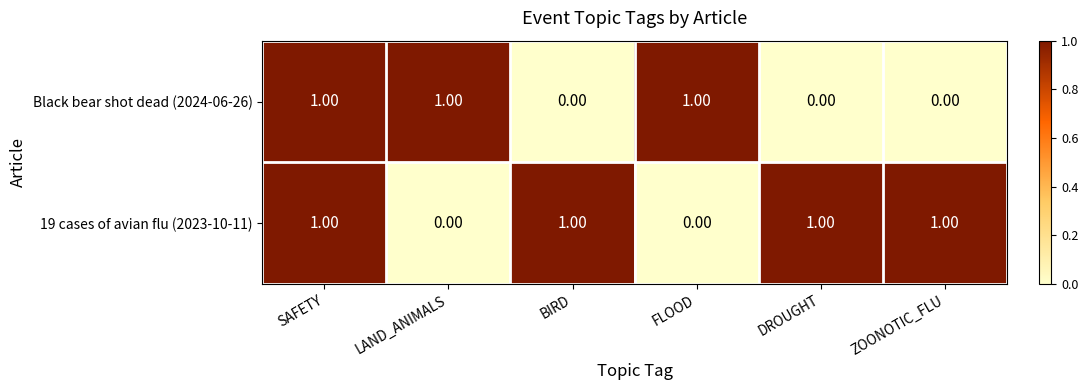

What is the spread (max minus min) of values at ZOONOTIC_FLU?

1